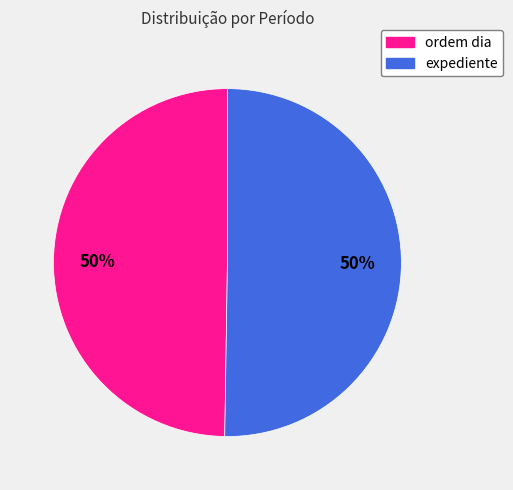

To the nearest percent, what percentage of the pie is expediente?

50%